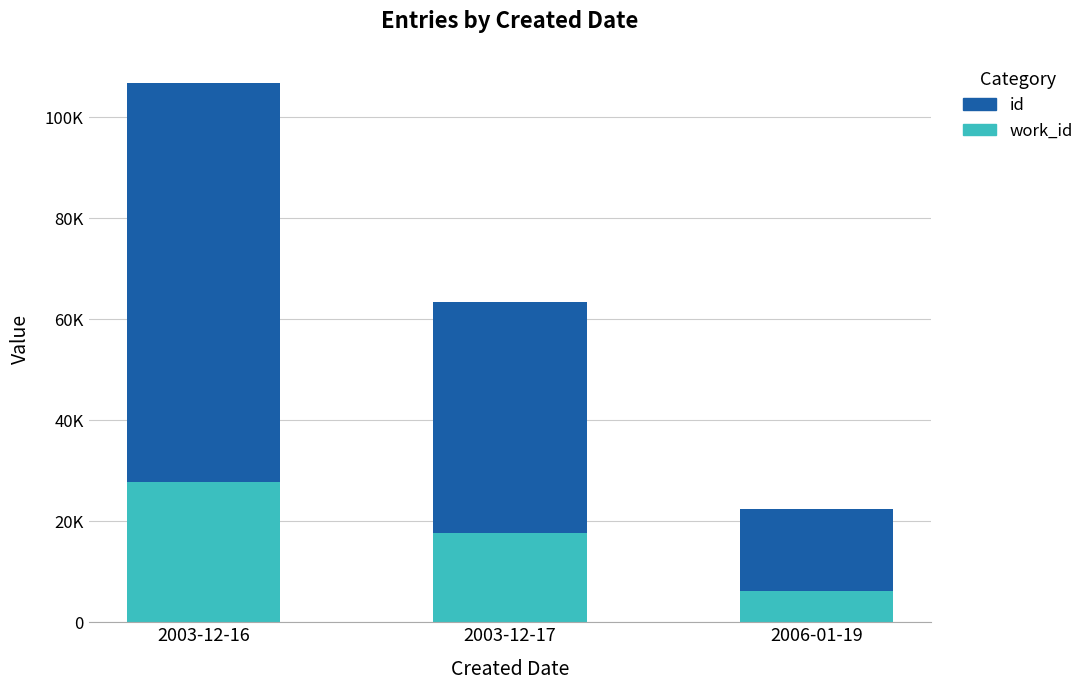

Which has a higher value, 2003-12-16 or 2003-12-17?

2003-12-16